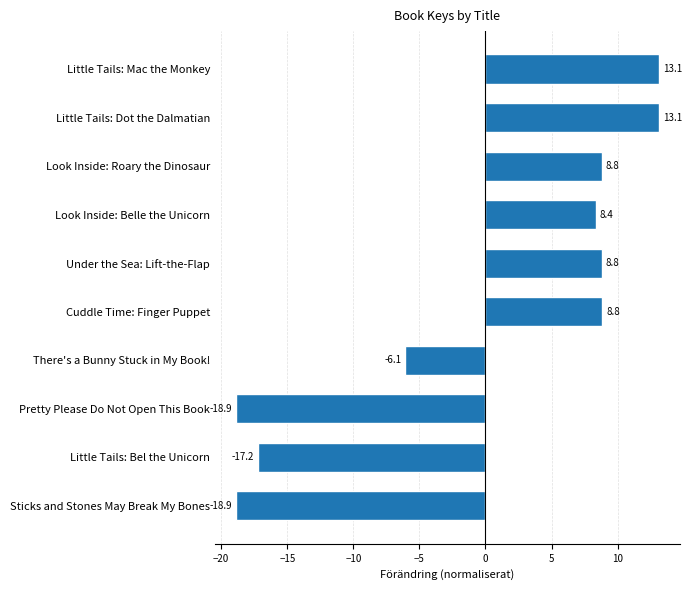

What is the value of the 5th bar from the top?

8.8